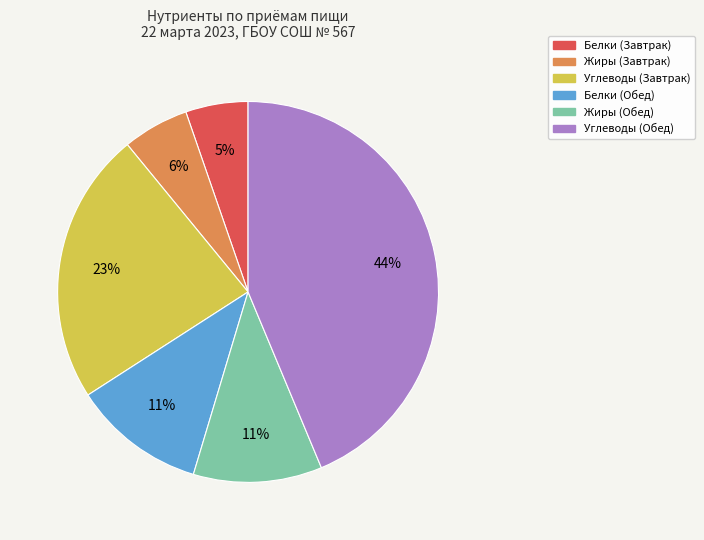

To the nearest percent, what is the average slice percentage?

17%